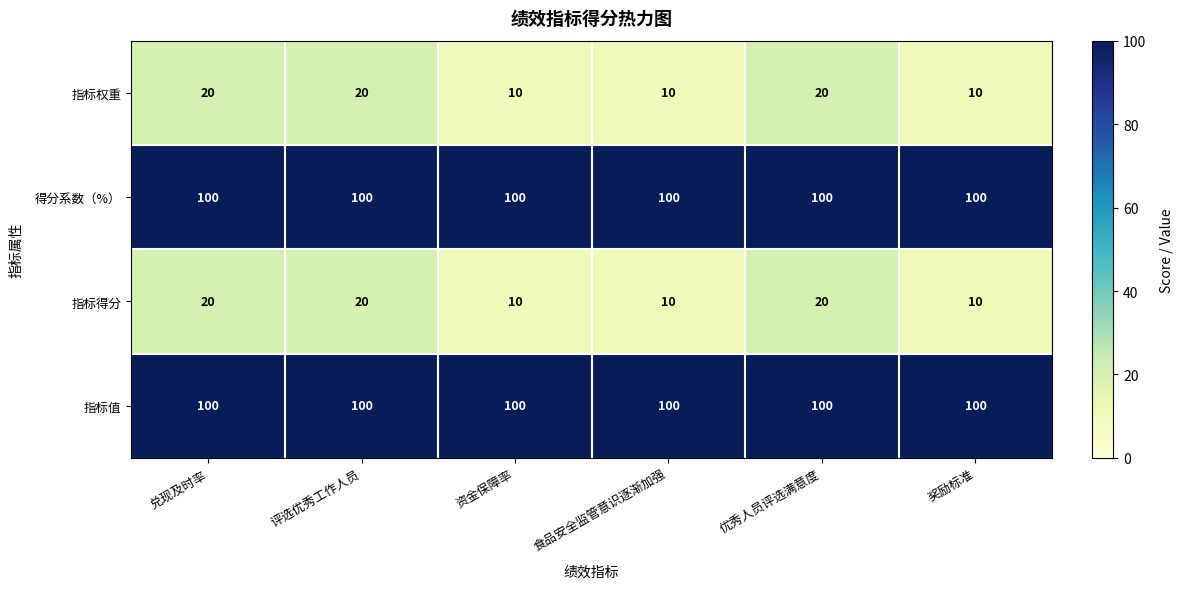

Count the 指标权重 values in the range 10 to 20.

6